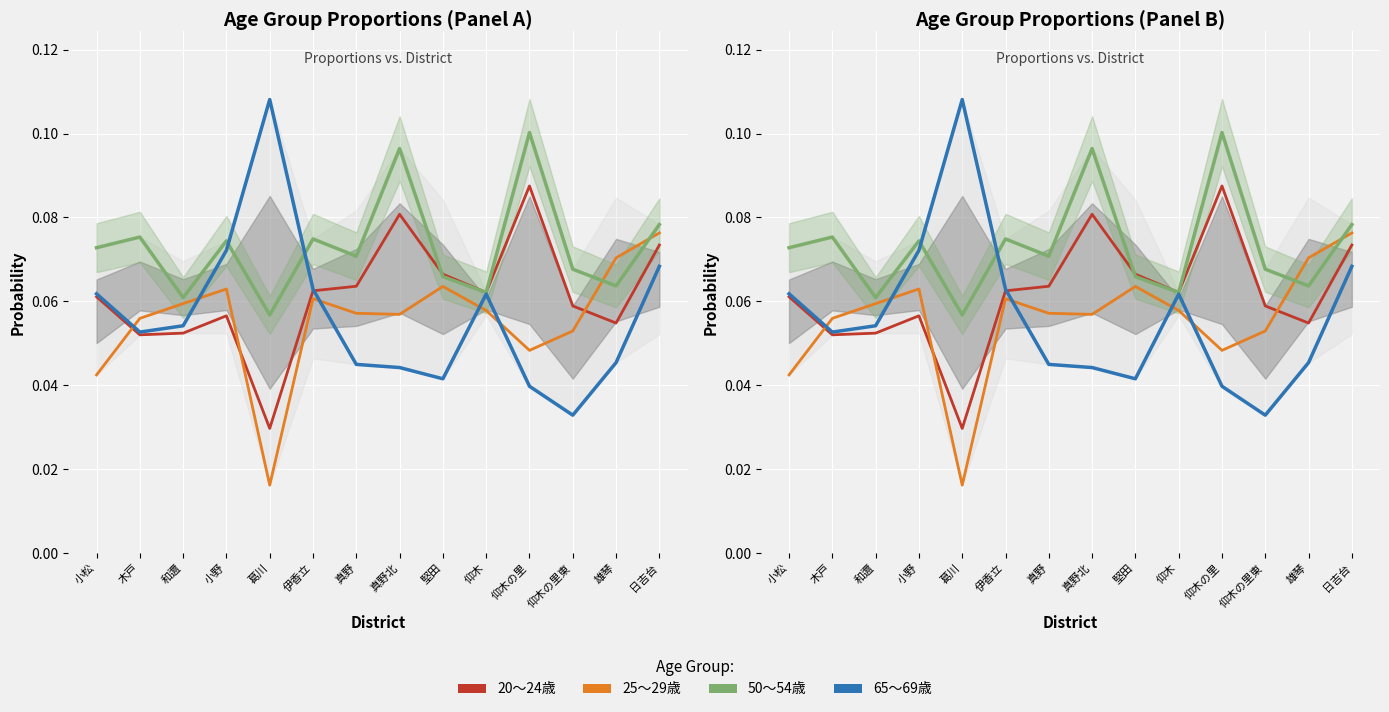

What position from the right is 雄琴?

2